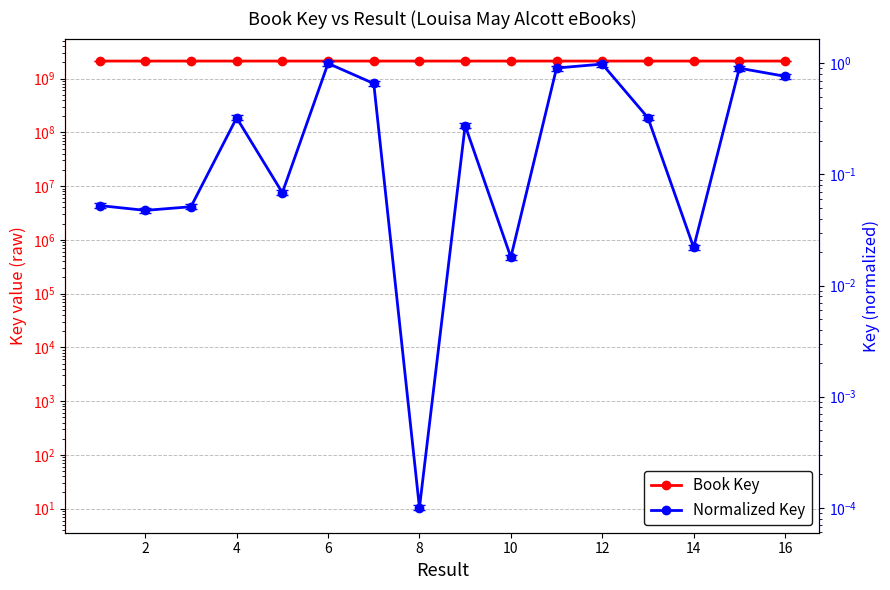

Reading right to left, transcribe all the data shown in this chart.

Book Key: 2117869722.0	2117874430.0	2117844774.0	2117854912.0	2117877117.0	2117874523.0	2117844638.0	2117853289.0	2117844038.0	2117866162.0	2117877599.0	2117846335.0	2117854897.0	2117845755.0	2117845630.0	2117845798.0
Normalized Key: 0.8	0.9	0.0	0.3	1.0	0.9	0.0	0.3	0.0	0.7	1.0	0.1	0.3	0.1	0.0	0.1